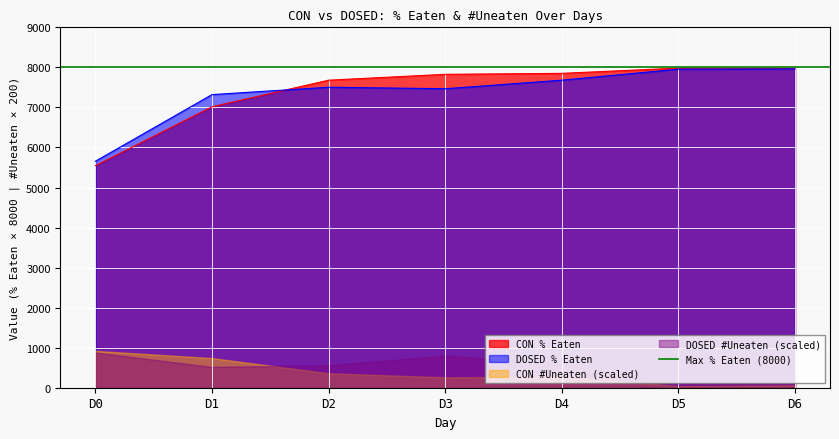

Between D2 and D5, which series saw the biggest shift?

DOSED % Eaten